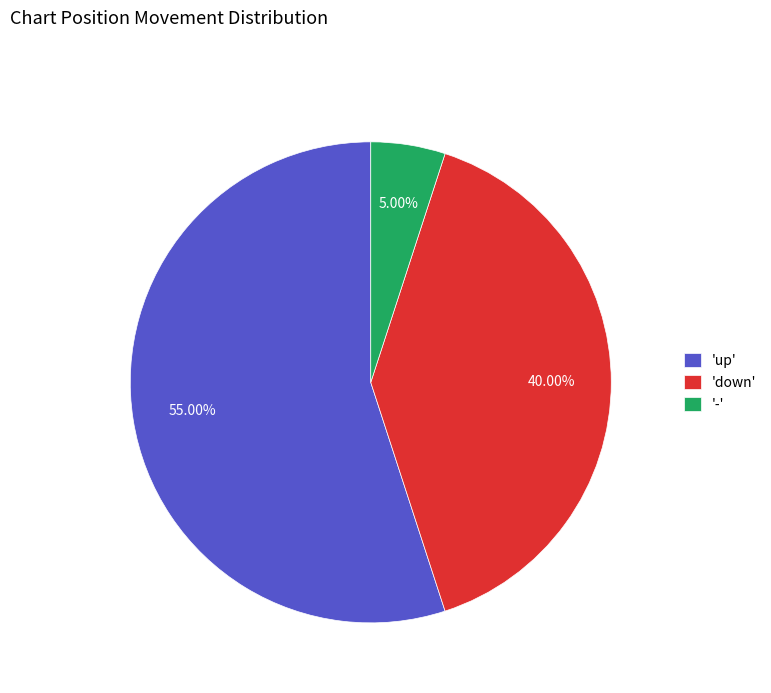

Rank the categories by value from highest to lowest.

'up', 'down', '-'